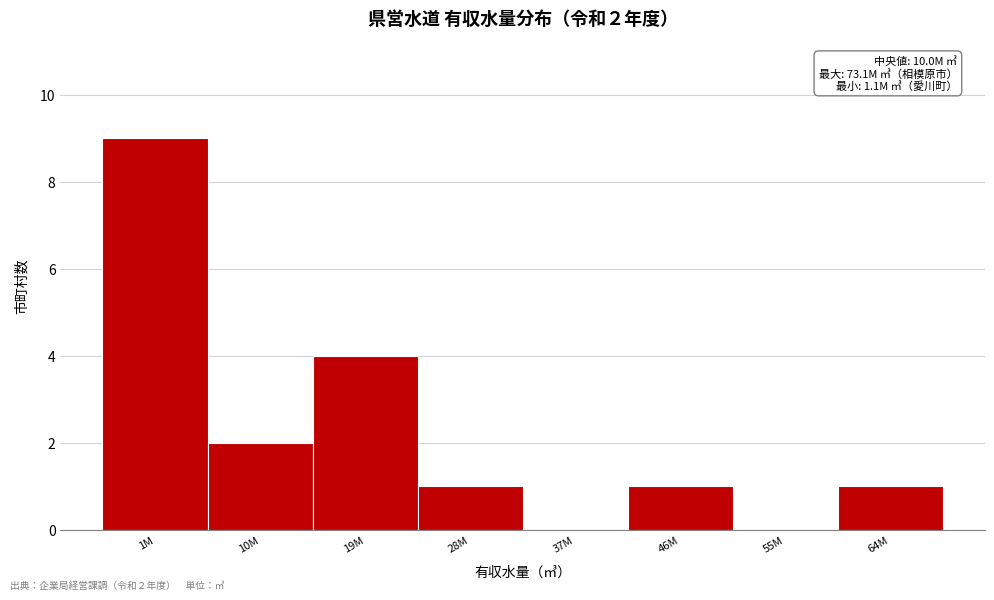

Reading left to right, what are all the values shown in this chart?

1M=9	10M=2	19M=4	28M=1	37M=0	46M=1	55M=0	64M=1